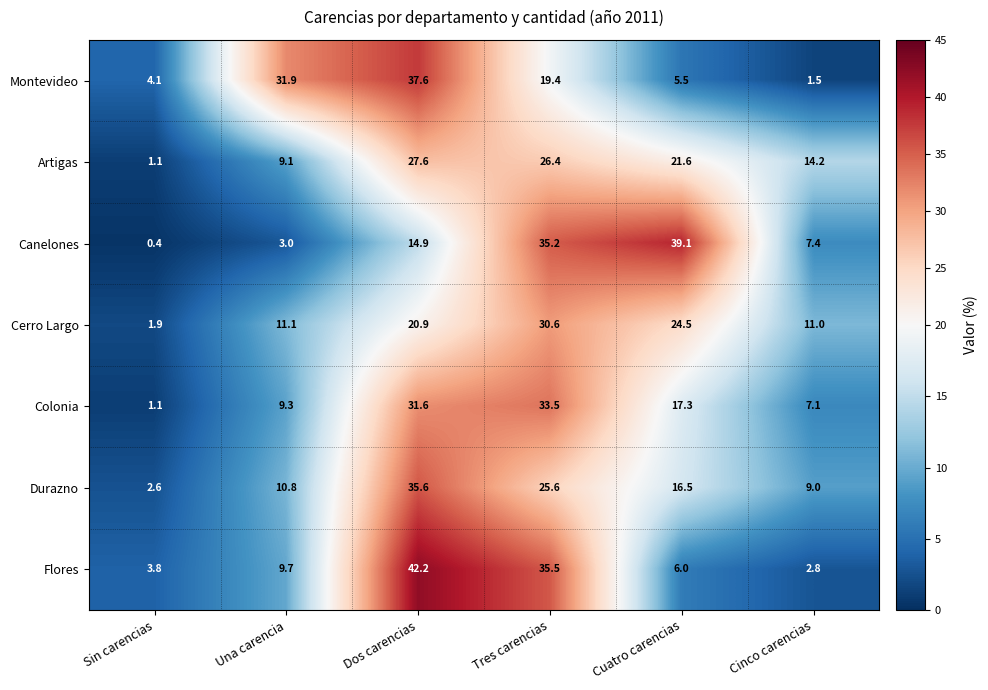

Which series has the largest range (max minus min)?

Flores